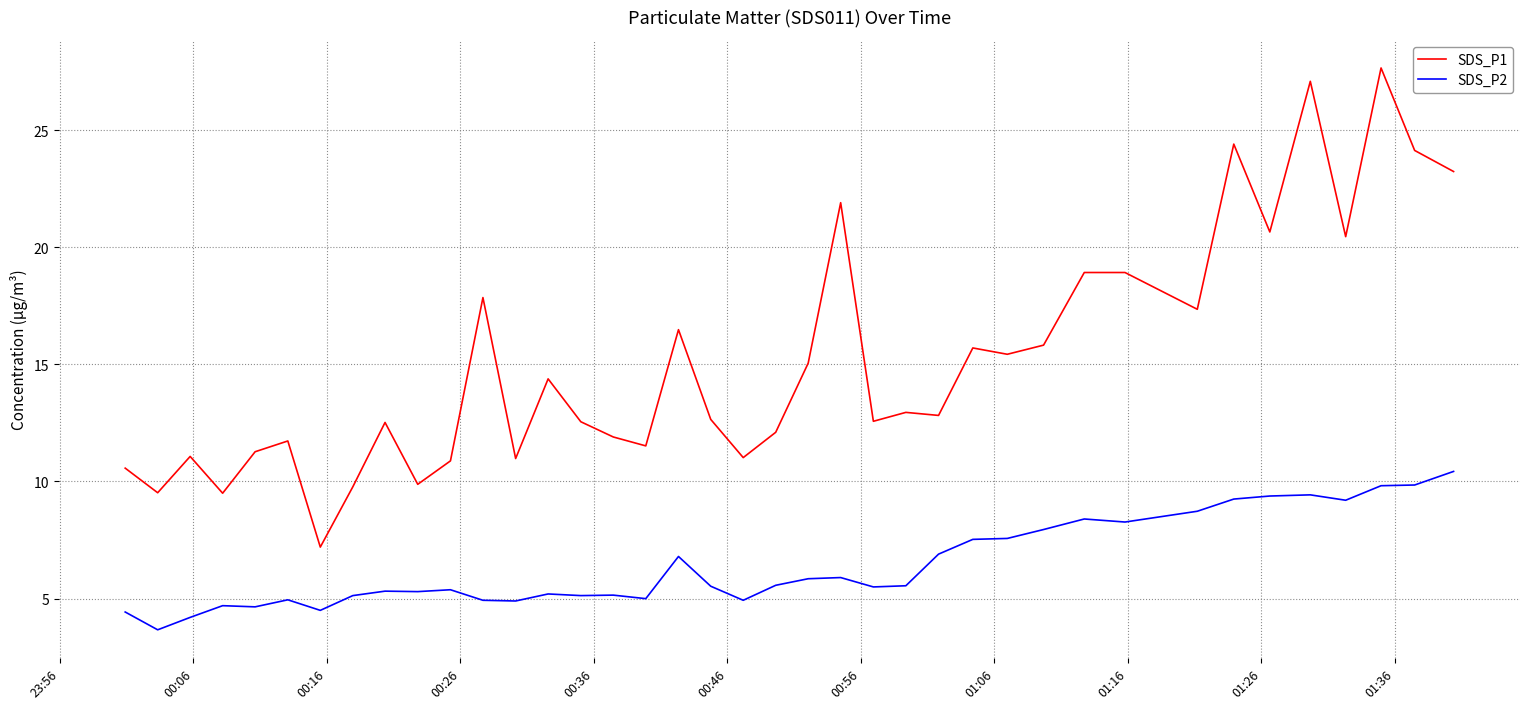

True or false: SDS_P1 and SDS_P2 cross at least once.

False